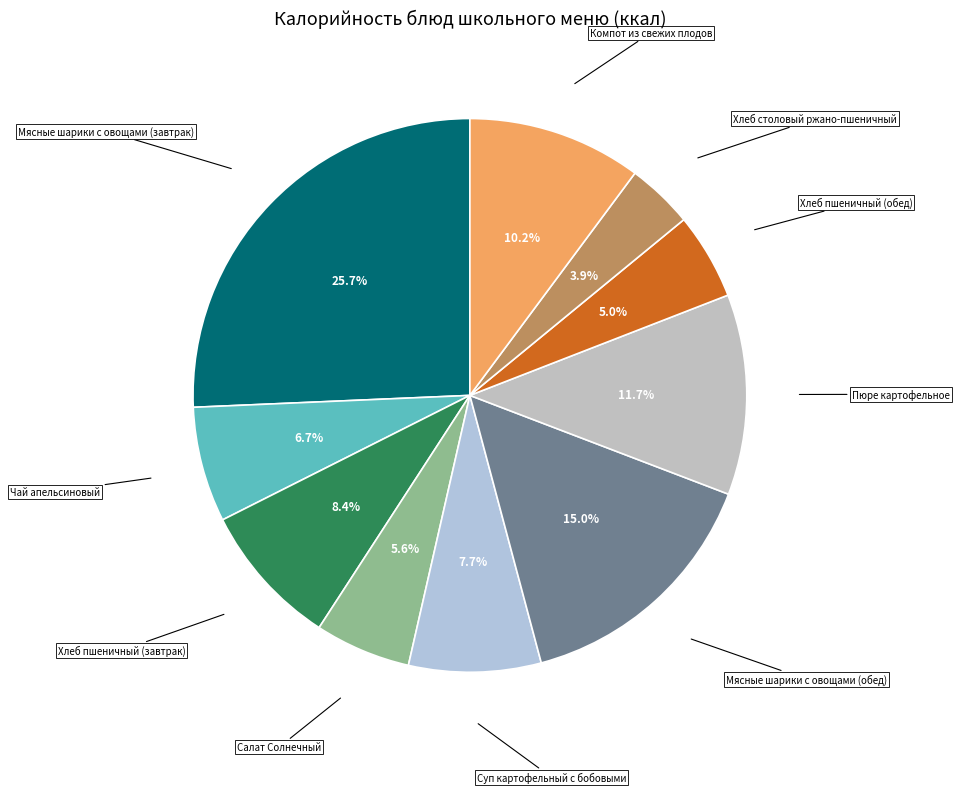

Count the number of slices in the pie.

10